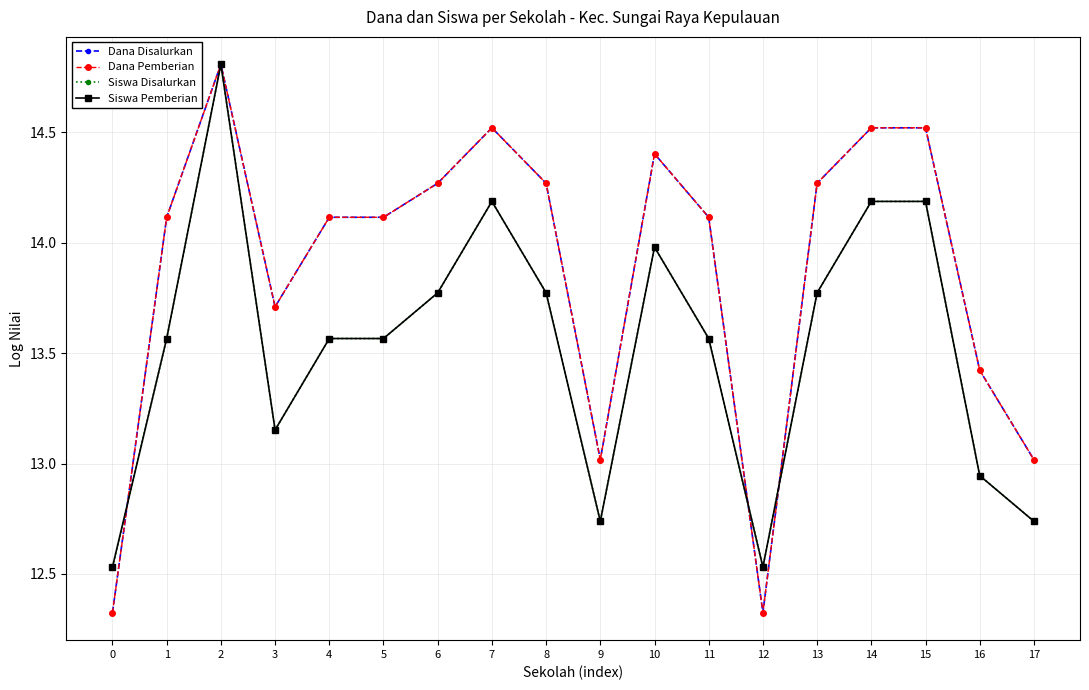

Is this an area chart (filled region under the line)?

No